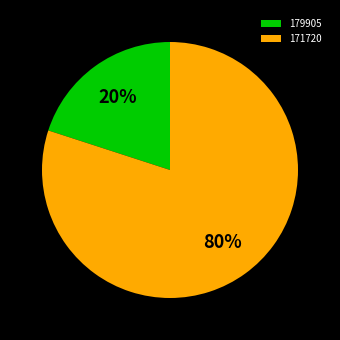

Do 171720 and 179905 together represent more than half of the pie?

Yes